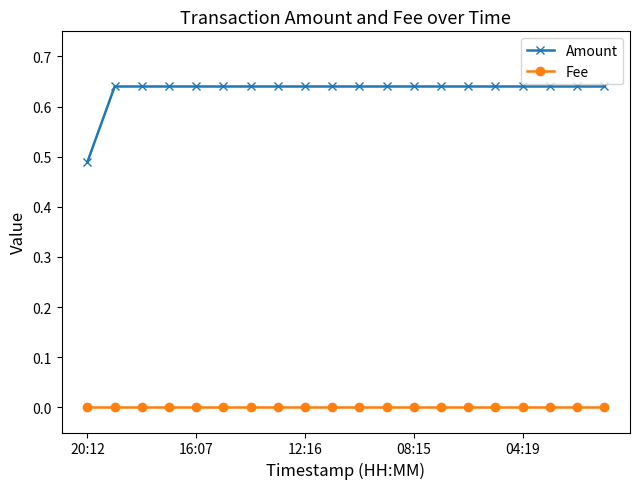

Rank the series by their maximum value, from lowest to highest.

Fee, Amount